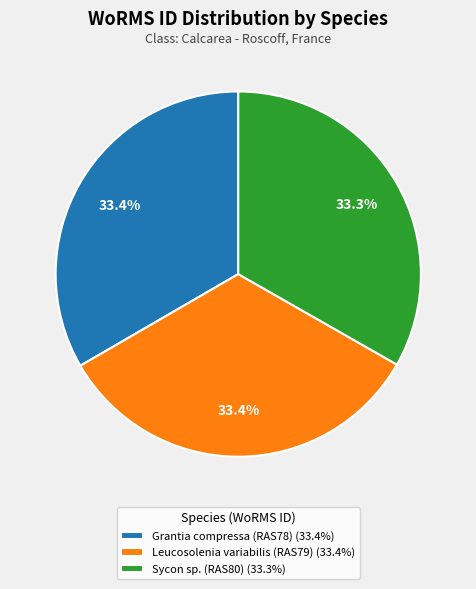

To the nearest percent, what portion does Grantia compressa (RAS78) represent?

33%